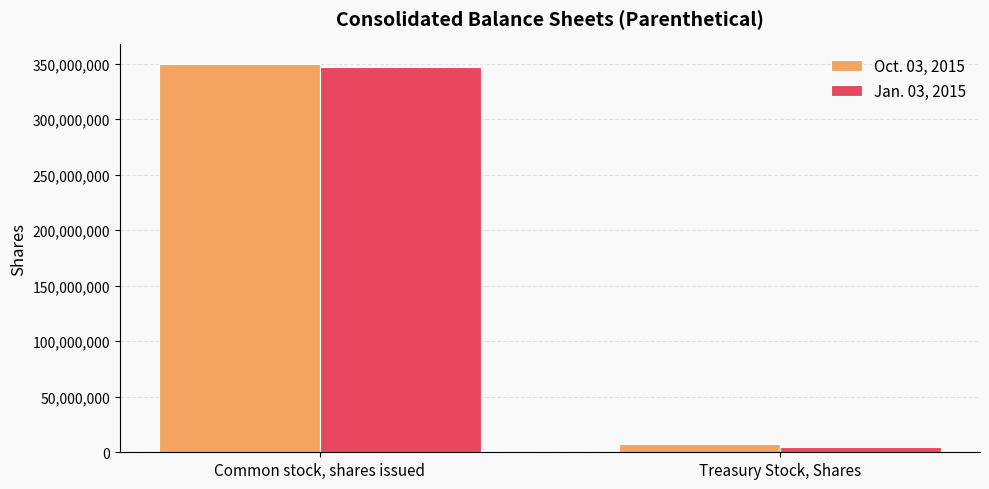

List the series in order of their overall mean, lowest first.

Jan. 03, 2015, Oct. 03, 2015